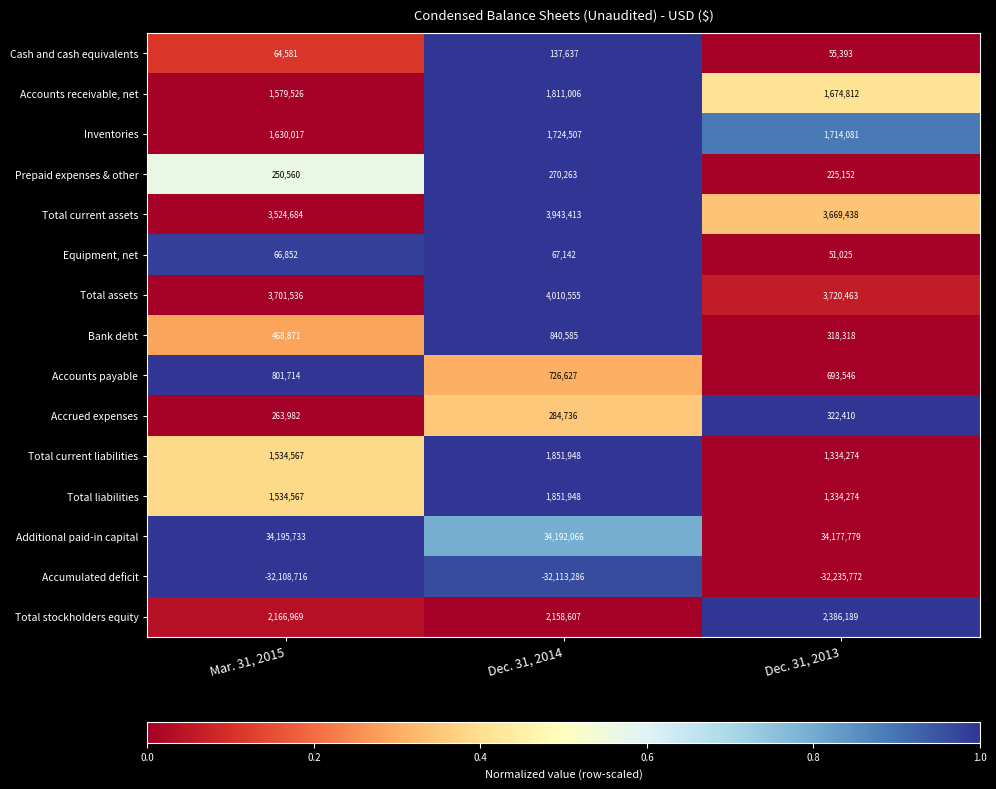

True or false: Cash and cash equivalents has a value of 64581 at Mar. 31, 2015.

True